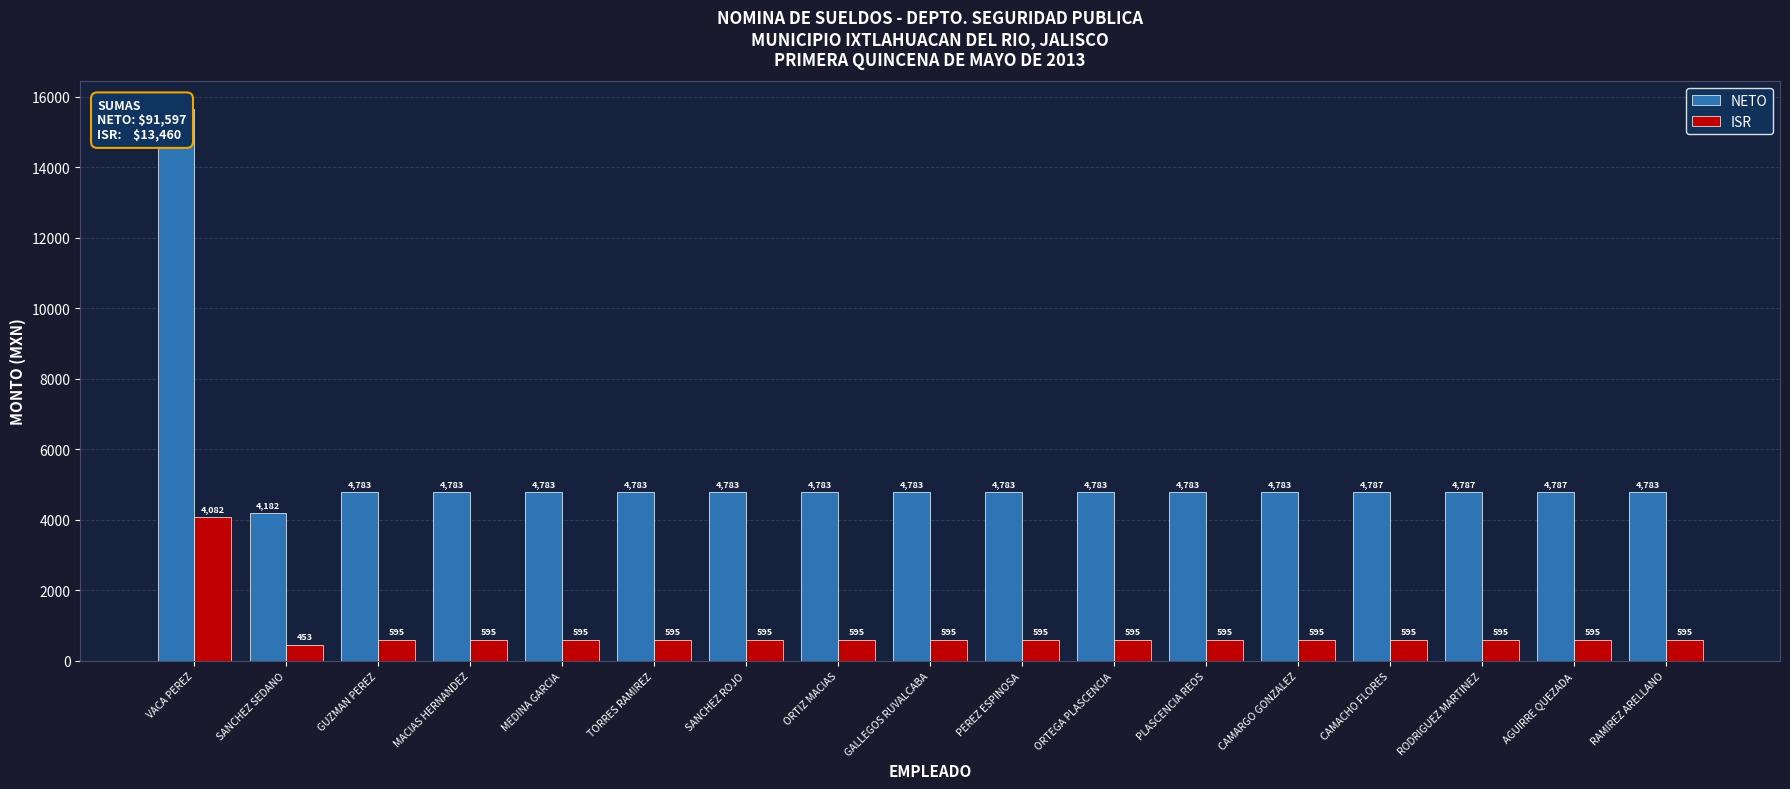

What position from the right is MEDINA GARCIA?

13